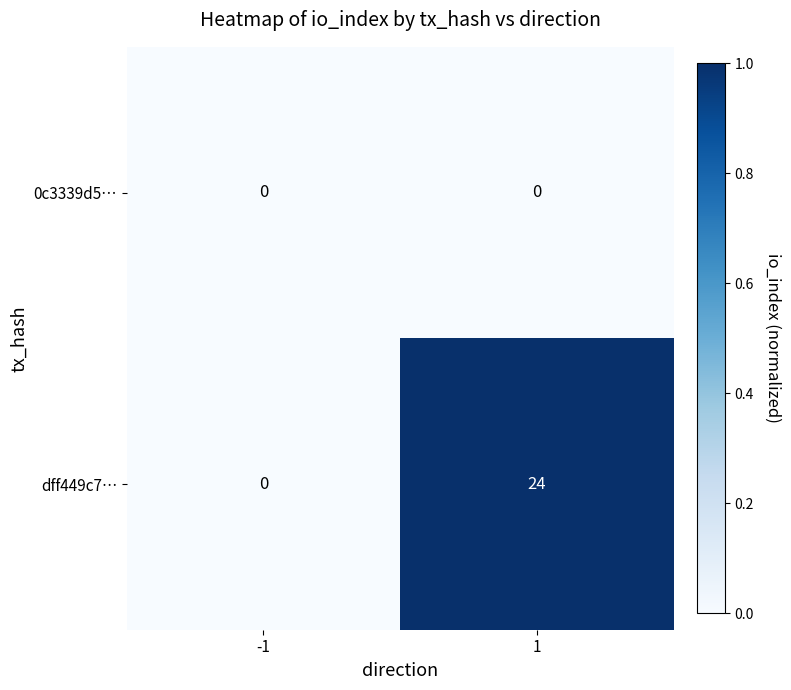

Reading left to right, extract all data points from this chart.

0c3339d5…: 0	0
dff449c7…: 0	24